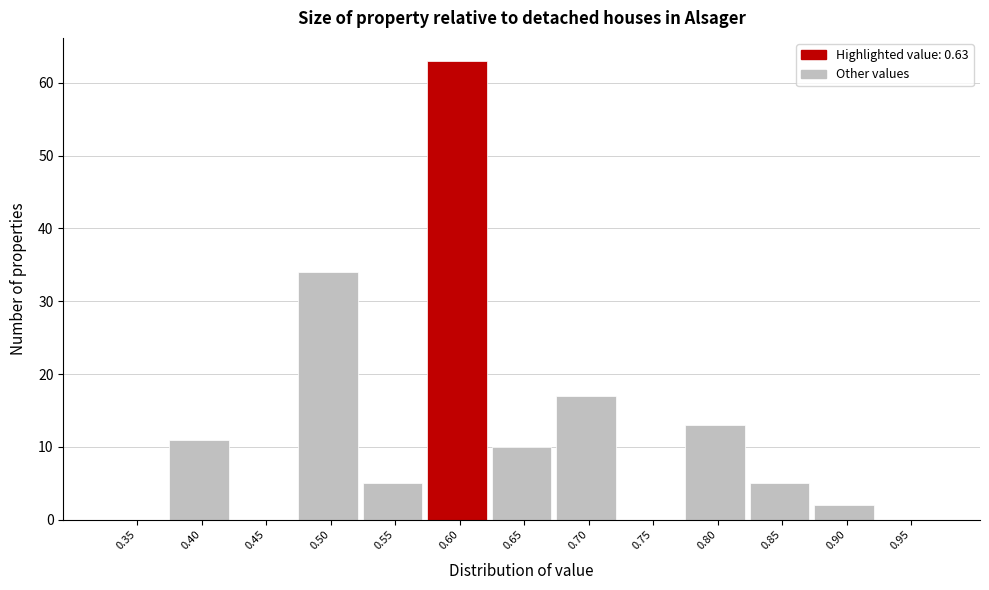

Reading left to right, transcribe all the data shown in this chart.

0.35=0	0.40=11	0.45=0	0.50=34	0.55=5	0.60=63	0.65=10	0.70=17	0.75=0	0.80=13	0.85=5	0.90=2	0.95=0